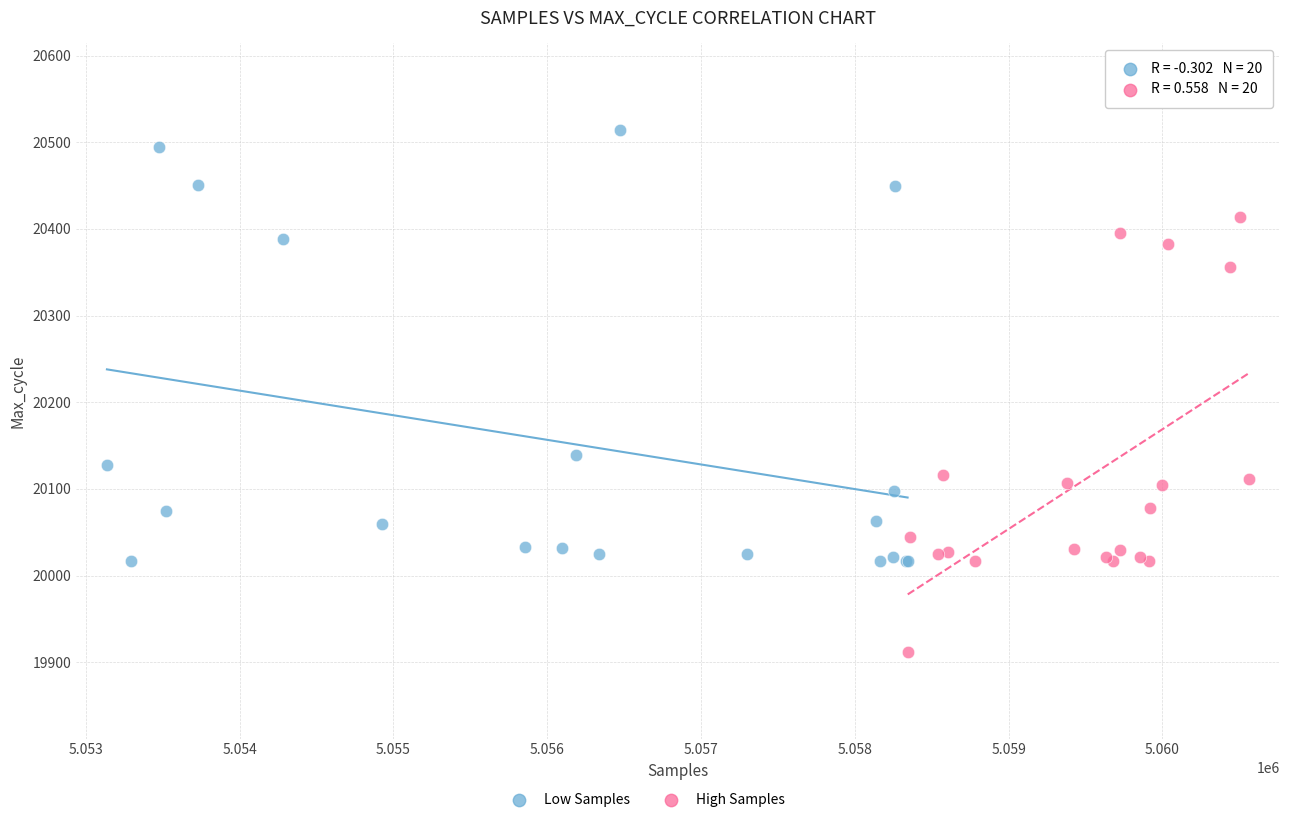

Which series contains the lowest Y value?

High Samples